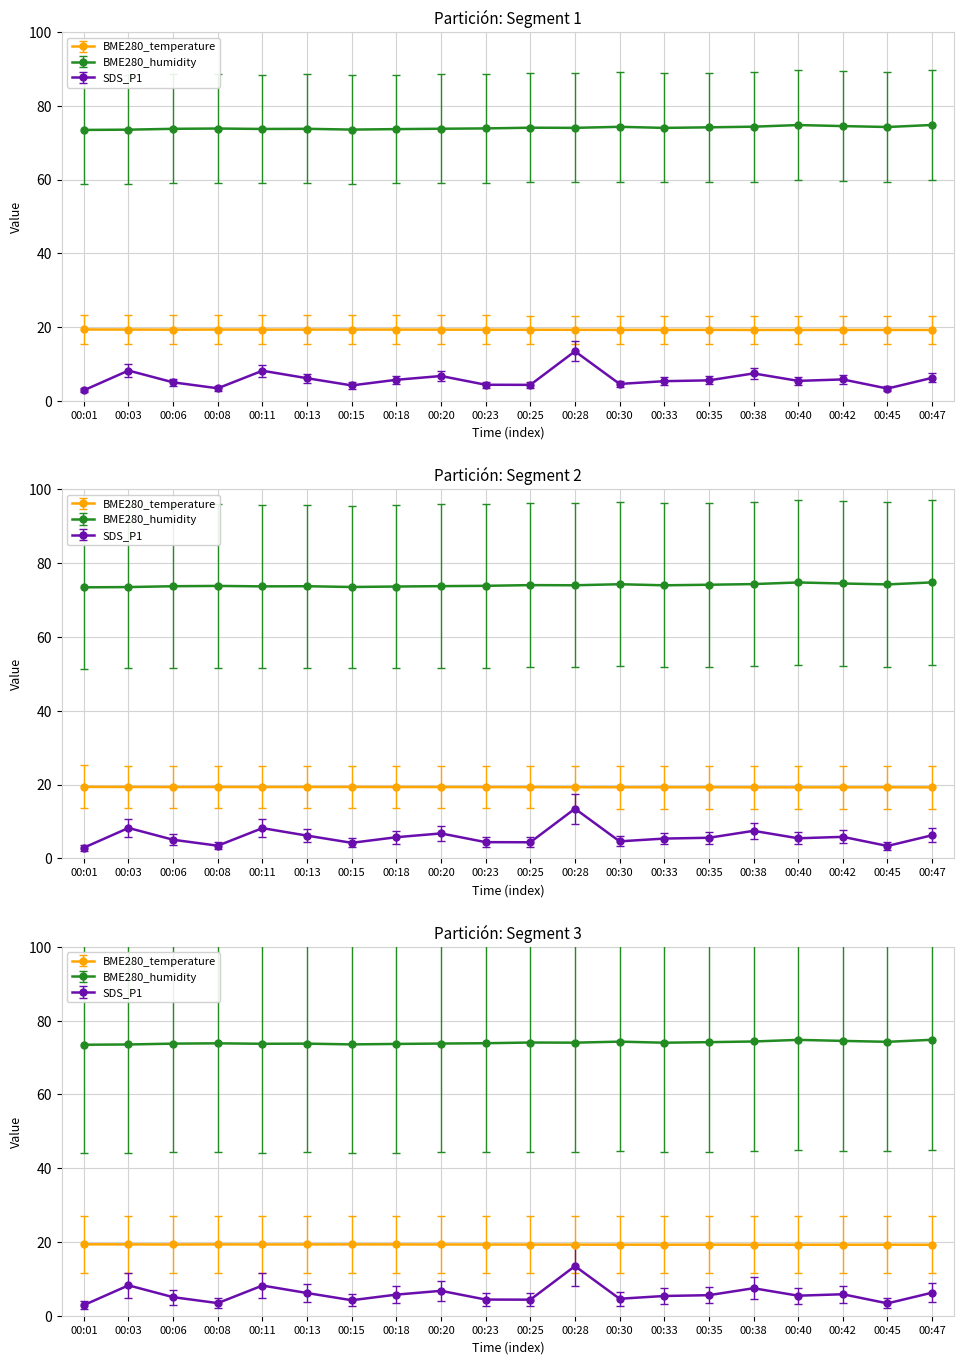

What is the value of the SDS_P1 point at the 11th from the left?

4.3